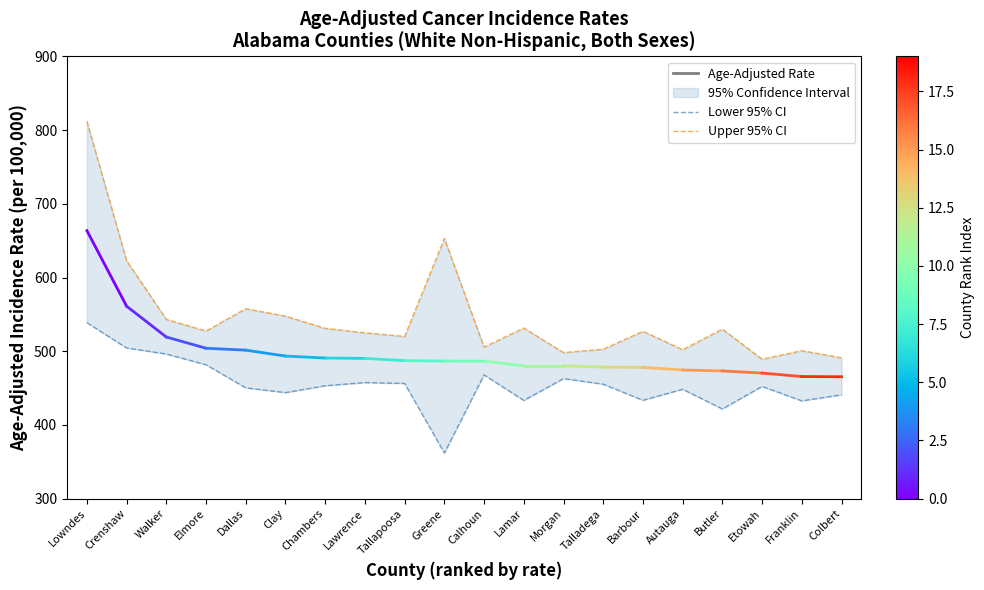

What is the difference between the Lower 95% CI values at Crenshaw and Franklin?

71.7